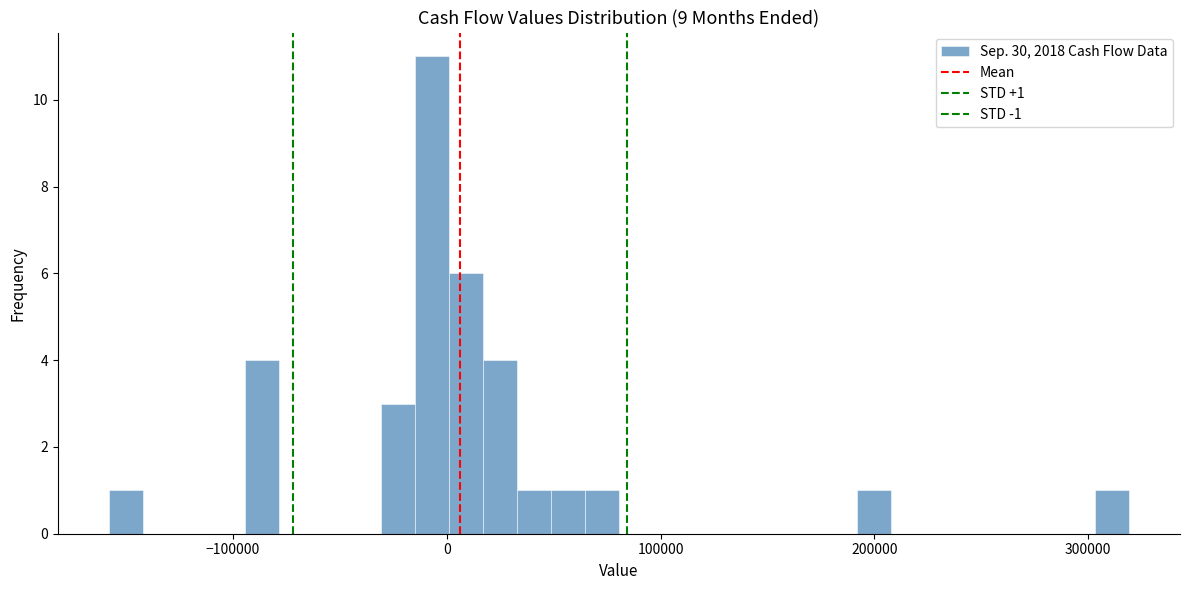

Around what value on the x-axis is the tallest bar? Give the approximate position of its centre, as read against the axis.

-10000